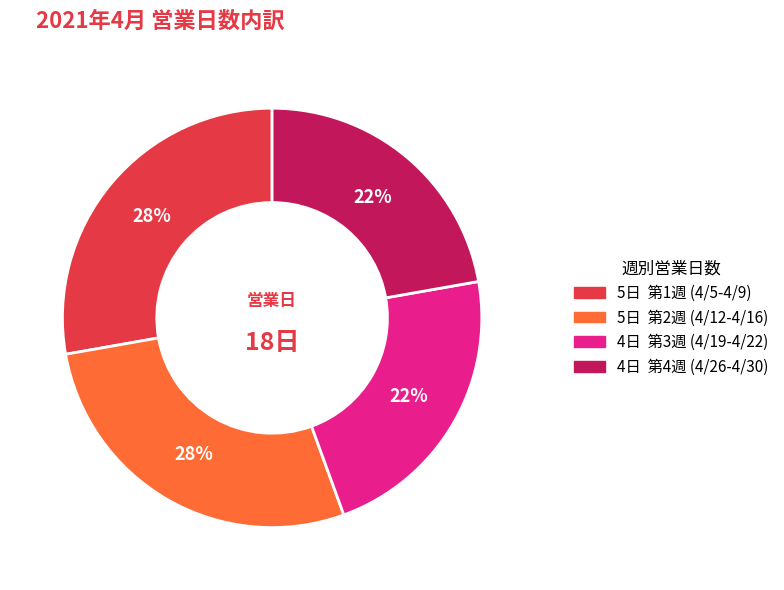

To the nearest percent, what is the average slice percentage?

25%